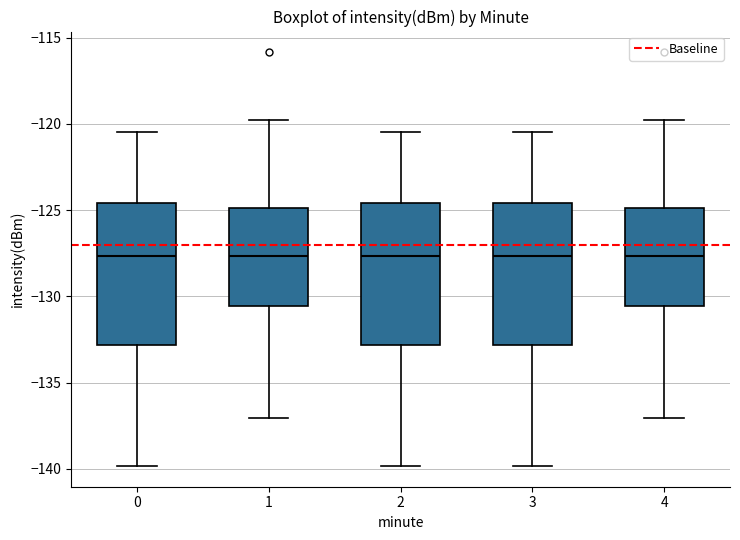

Reading left to right, transcribe this box plot: for each box, give where its median line is, the range the box spans, and where its two whiskers end, as read against the y-axis. The values are not printed on the chart, so give them approximately, as read against the axis.

0: median -127.5, box -133.0 to -124.5, whiskers -140.0 to -120.5
1: median -127.5, box -130.5 to -125.0, whiskers -137.0 to -120.0
2: median -127.5, box -133.0 to -124.5, whiskers -140.0 to -120.5
3: median -127.5, box -133.0 to -124.5, whiskers -140.0 to -120.5
4: median -127.5, box -130.5 to -125.0, whiskers -137.0 to -120.0